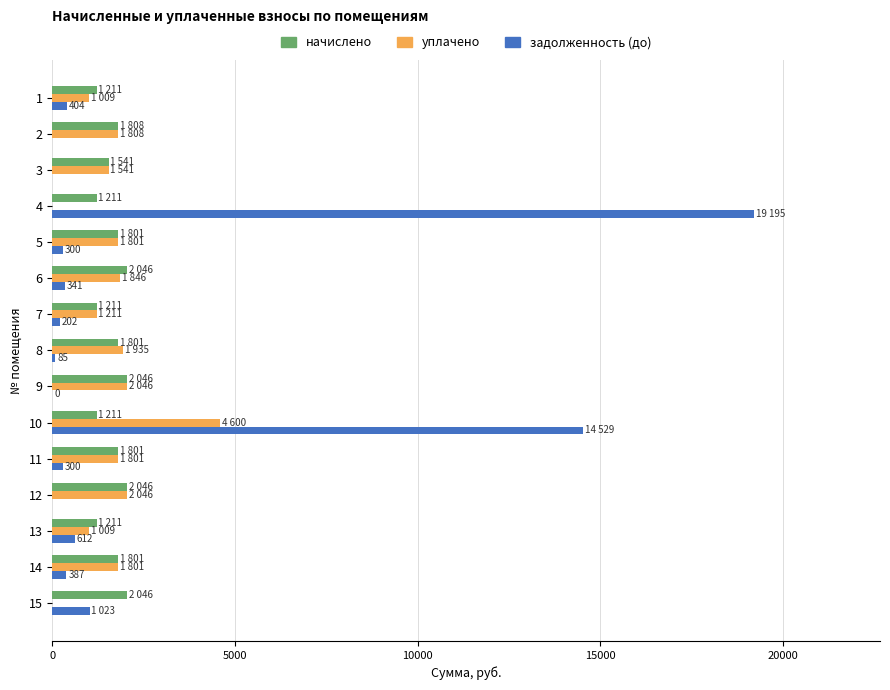

How many values in the уплачено series exceed 1800?

9